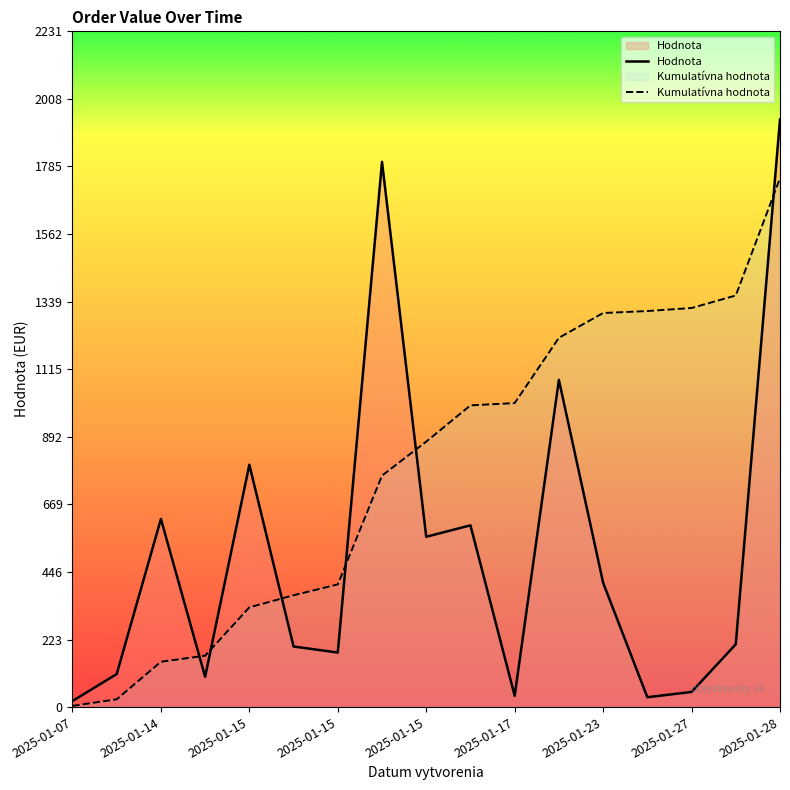

What is the minimum value shown in the chart?

4.0